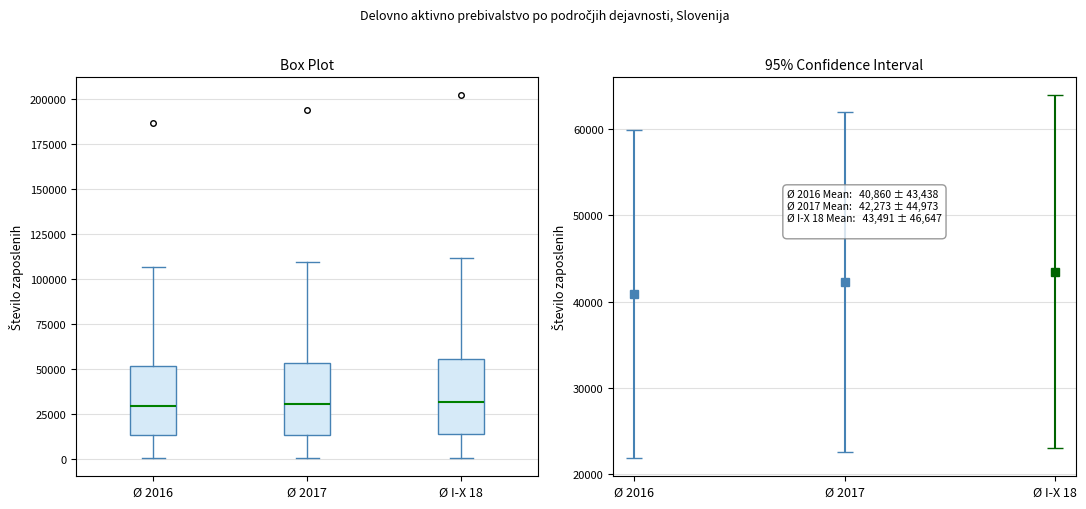

Reading left to right, transcribe this box plot: for each box, give where its median line is, the range the box spans, and where its two whiskers end, as read against the y-axis. The values are not printed on the chart, so give them approximately, as read against the axis.

Ø 2016: median 30000, box 15000 to 50000, whiskers 0 to 105000
Ø 2017: median 30000, box 15000 to 55000, whiskers 0 to 110000
Ø I-X 18: median 30000, box 15000 to 55000, whiskers 0 to 110000